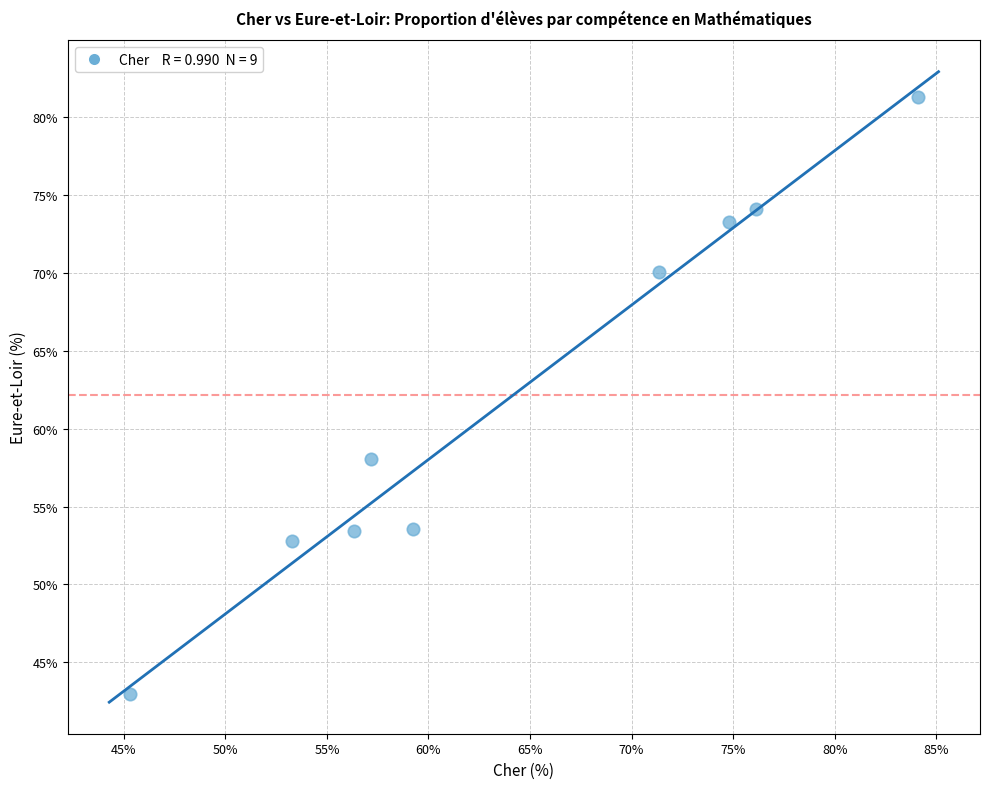

What is the average Y value?

62.2